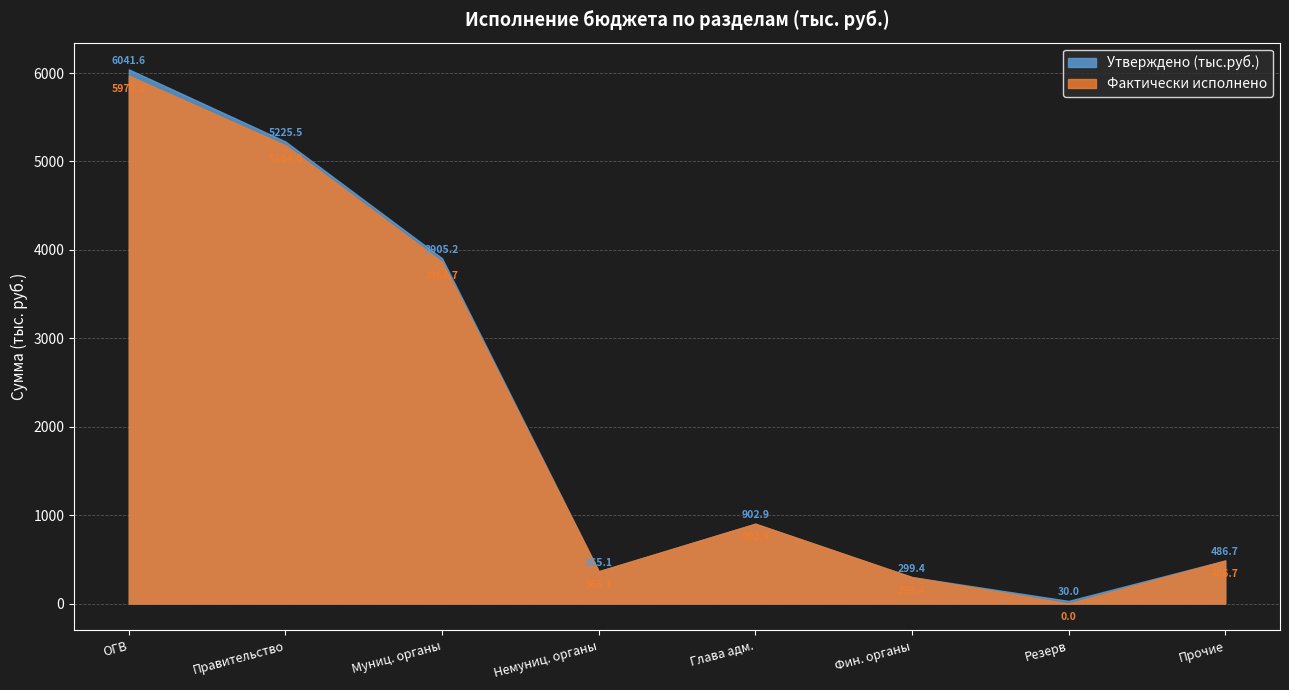

What is the difference between the Утверждено (тыс.руб.) values at ОБЩЕГОСУДАРСТВЕННЫЕ ВОПРОСЫ and Обеспечение деятельности Главы?

5138.7